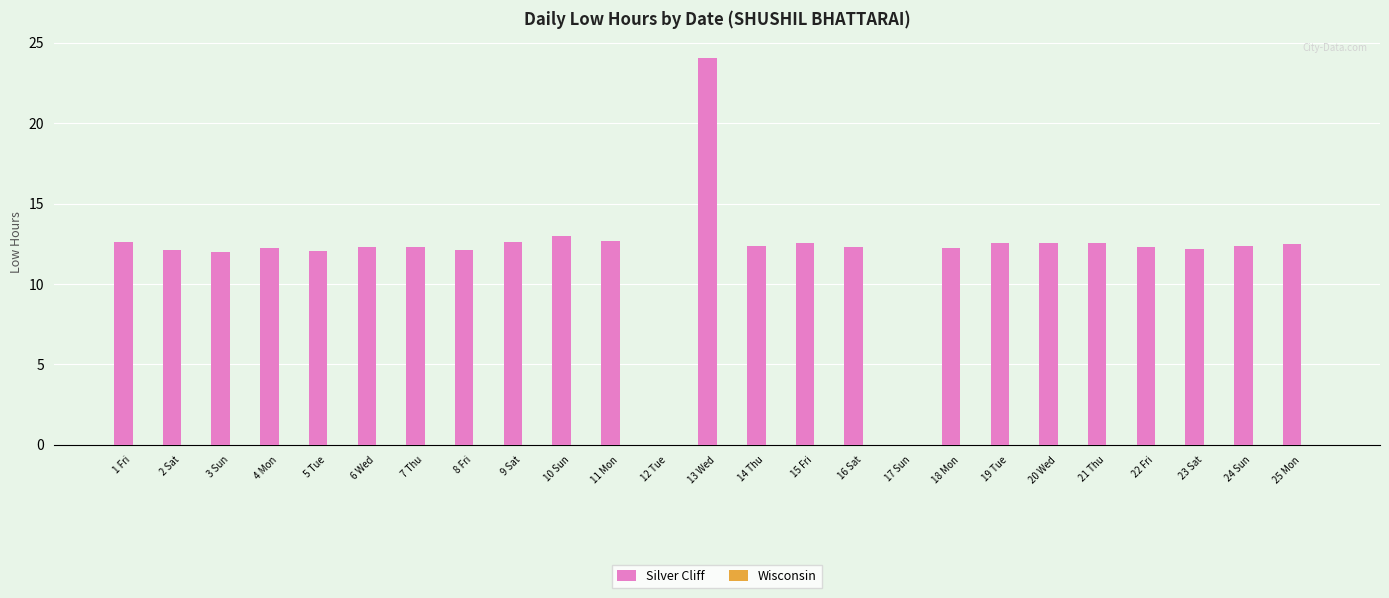

Which has a higher value, 4 Mon or 17 Sun?

4 Mon